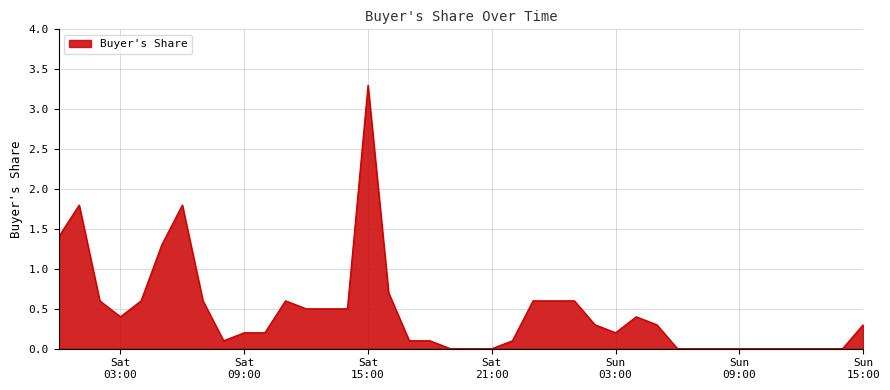

What is the maximum value shown in the chart?

3.3